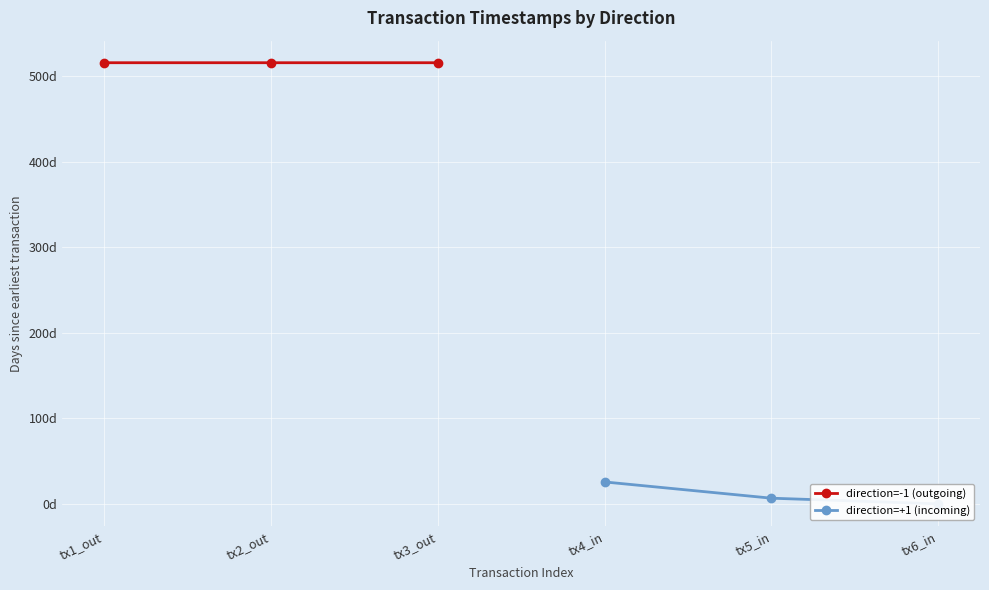

Between tx3_out and tx2_out, which is larger?

tx2_out